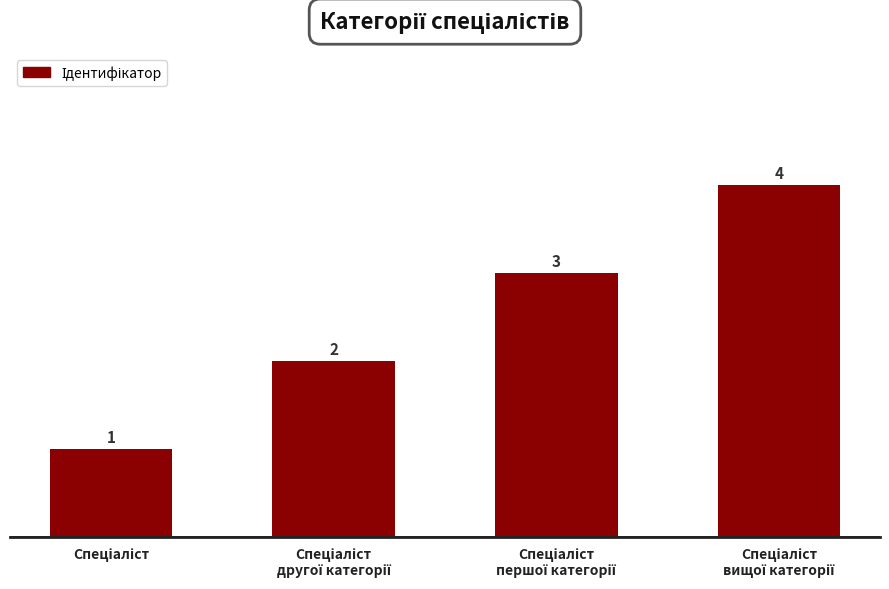

What is the difference between the maximum and minimum values?

3